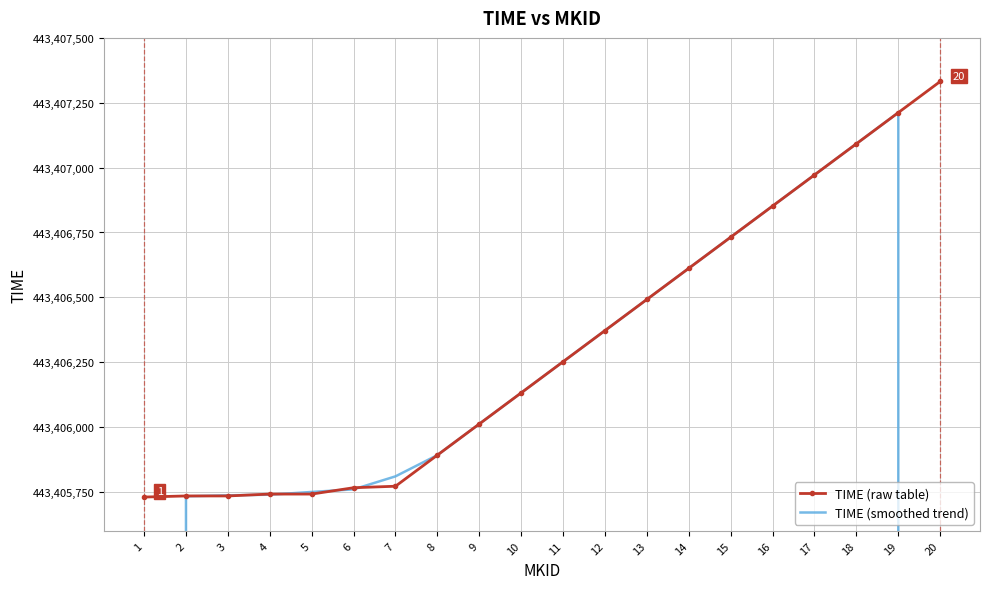

Which series has the largest range (max minus min)?

TIME (smoothed trend)